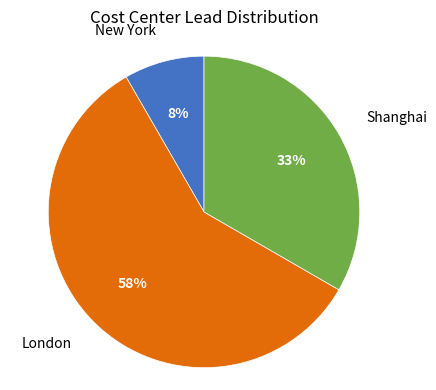

How many slices are in this pie chart?

3